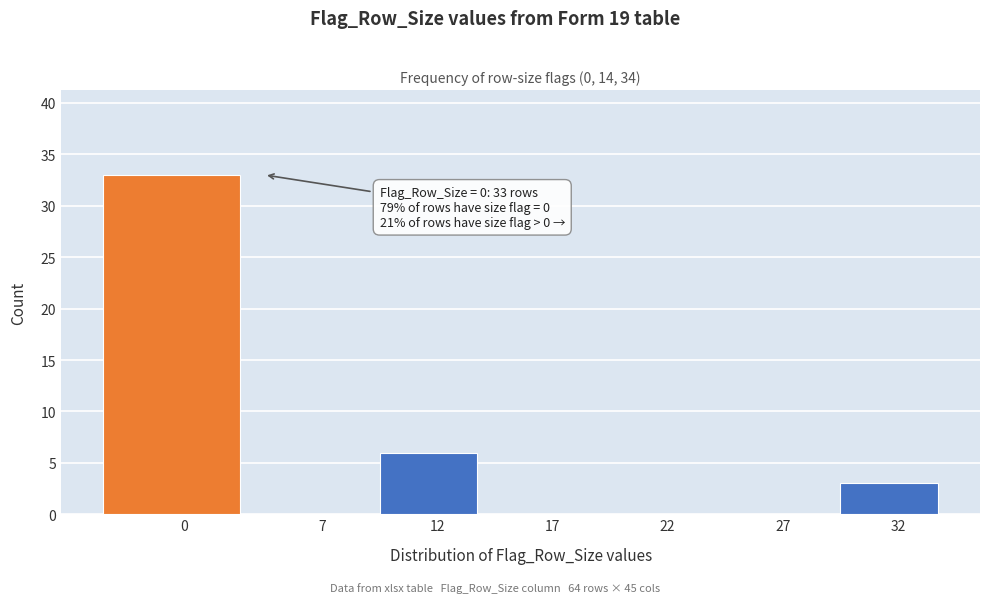

Reading left to right, extract all data points from this chart.

0=33	7=0	12=6	17=0	22=0	27=0	32=3